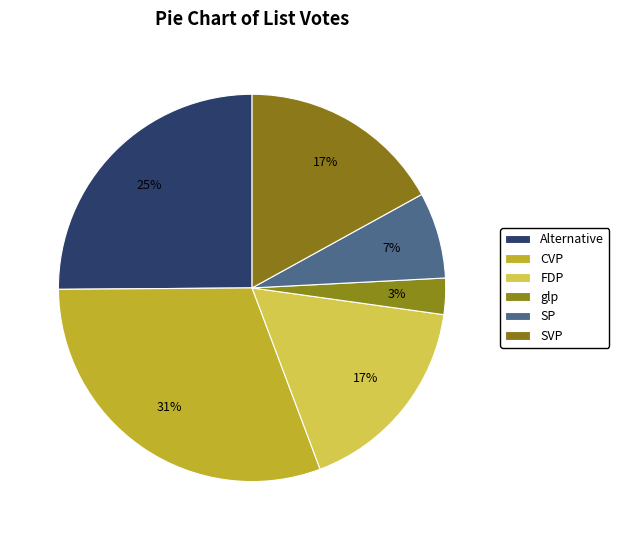

What percentage is NOT represented by SP?

92.8%